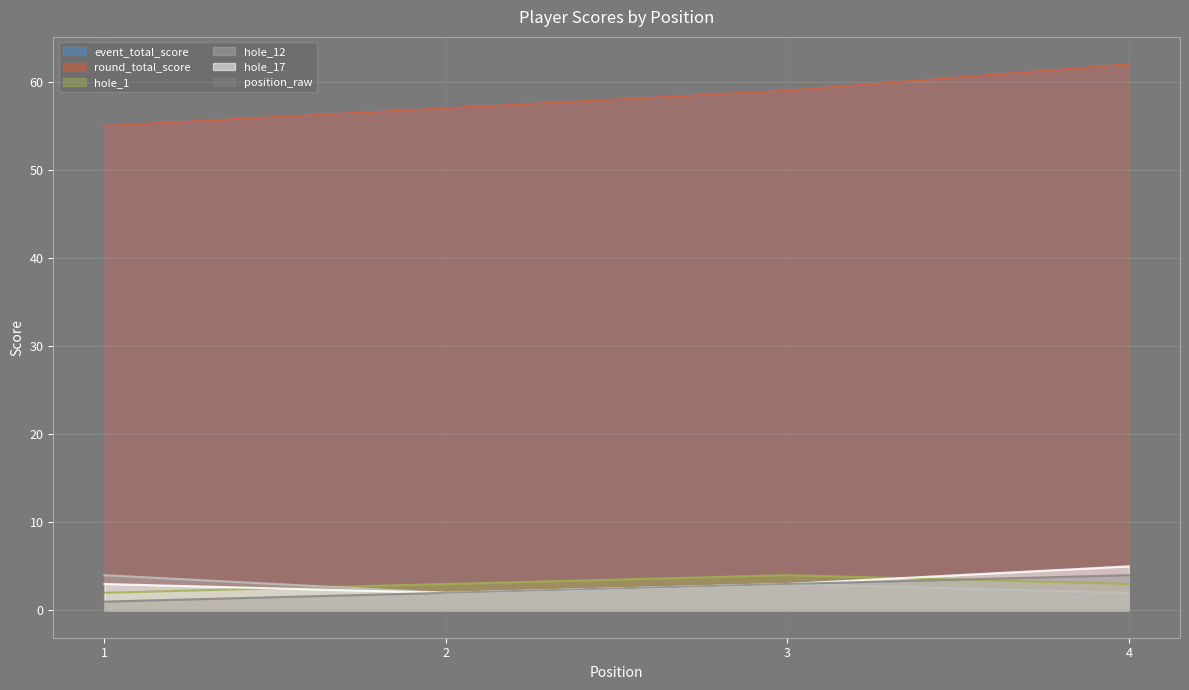

Does the chart display data point markers on the line(s)?

No